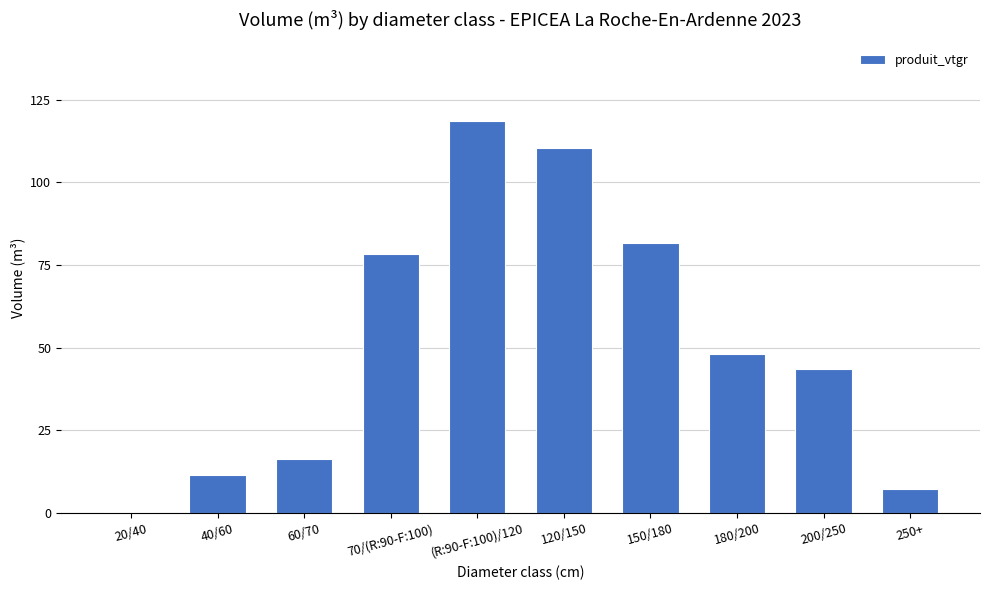

Approximately how many times larger is the value at 200/250 compared to 120/150?

0.4